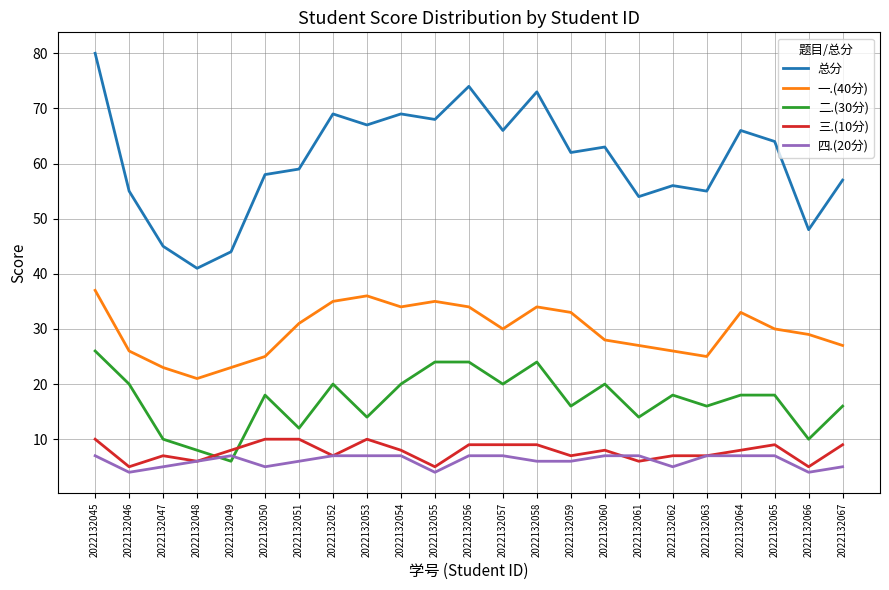

The value of 四.(20分) at 2022132056 is 7. True or false?

True